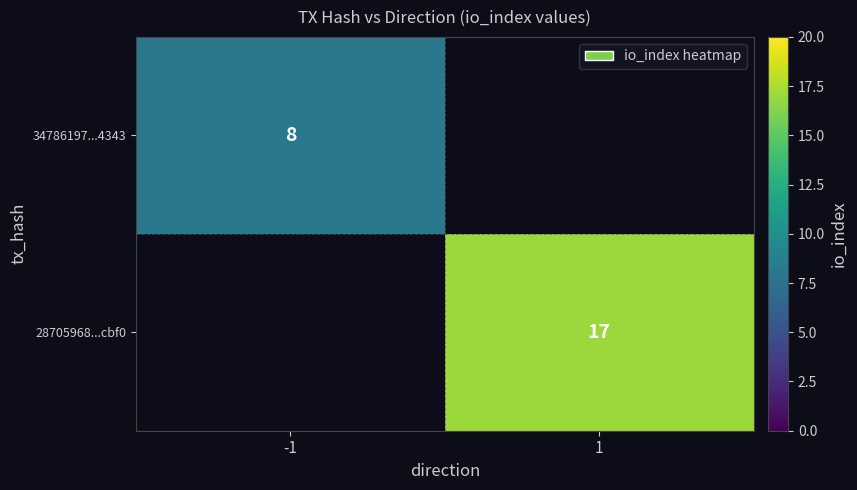

True or false: 34786197...4343 has a value of 8 at -1.

True